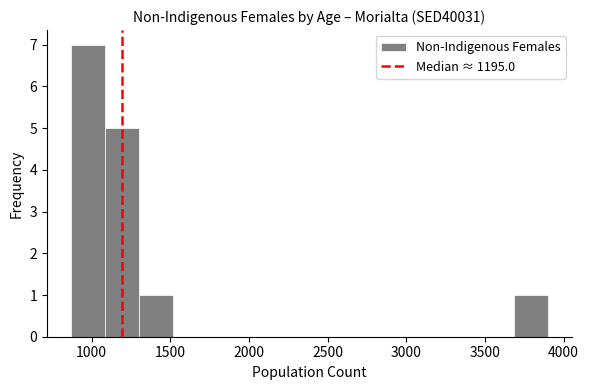

Reading left to right, list every bar in this chart as the range it spans on the x-axis followed by its height. Neither the bar edges nor the heights are printed on the chart, so give them approximately, as read against the axes.

850 to 1100: 7
1100 to 1300: 5
1300 to 1500: 1
1500 to 1750: 0
1750 to 1950: 0
1950 to 2150: 0
2150 to 2400: 0
2400 to 2600: 0
2600 to 2800: 0
2800 to 3050: 0
3050 to 3250: 0
3250 to 3450: 0
3450 to 3700: 0
3700 to 3900: 1